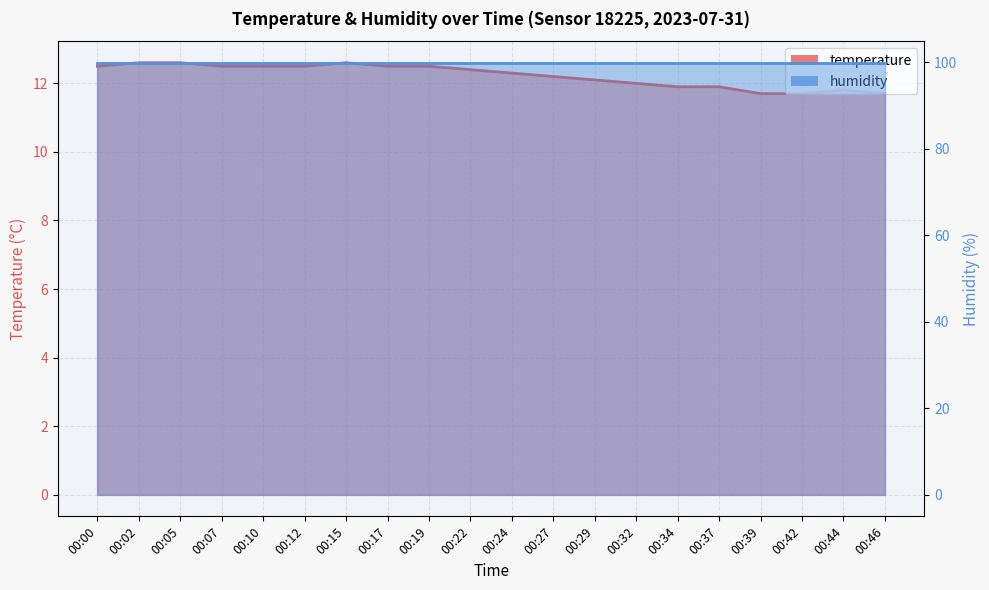

How many data points are less than 12?

6